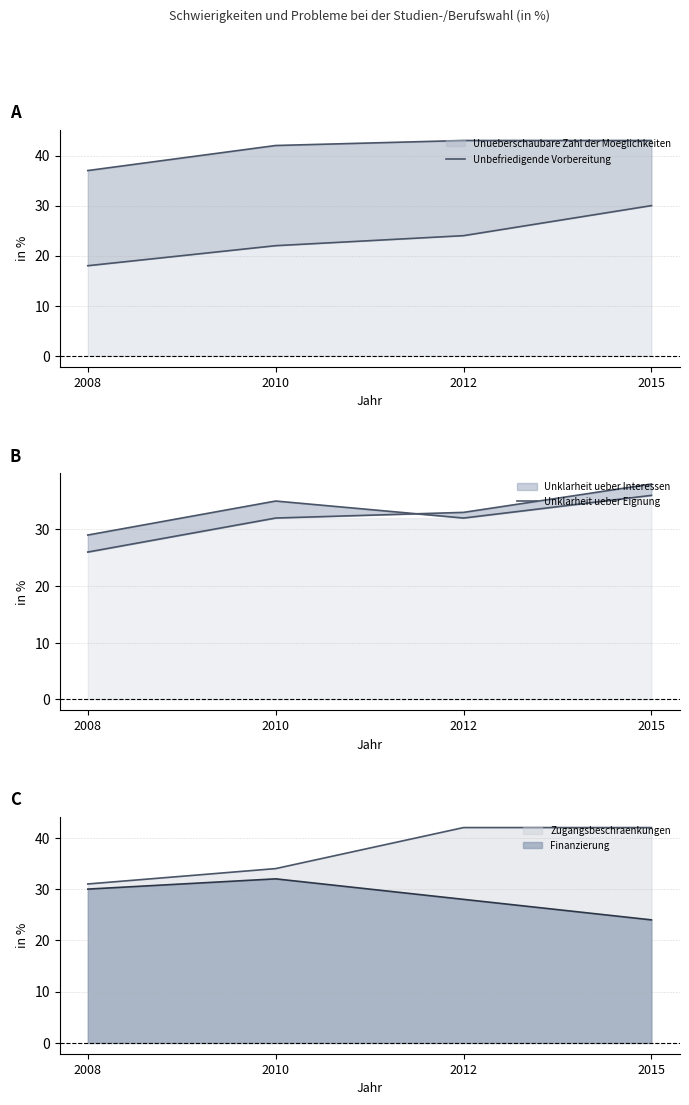

Where is Unbefriedigende Vorbereitung nearest to the value 24?

2012